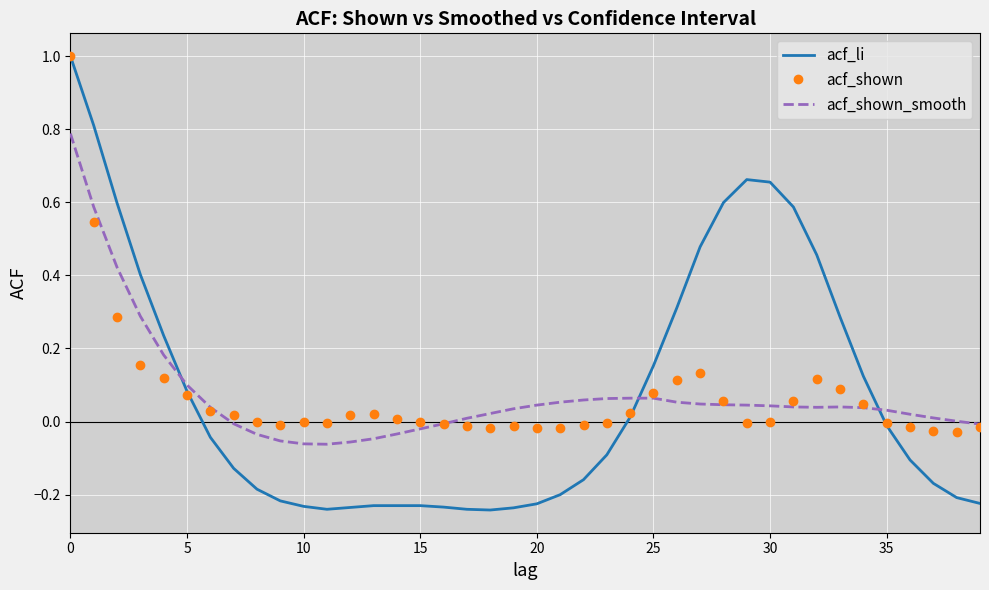

What is the highest value of the acf_li series?

1.0